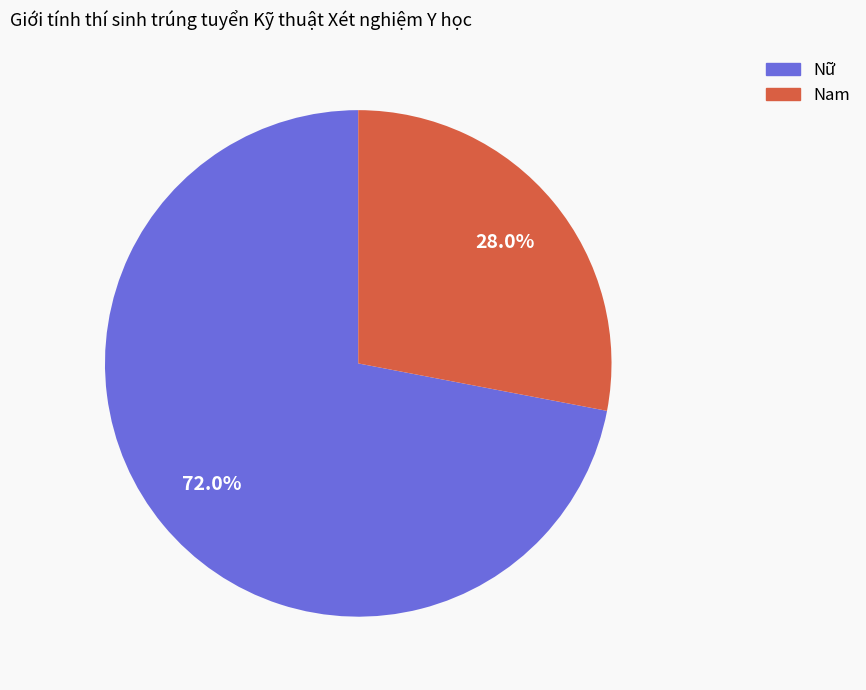

Which slice represents more than half of the pie?

Nữ